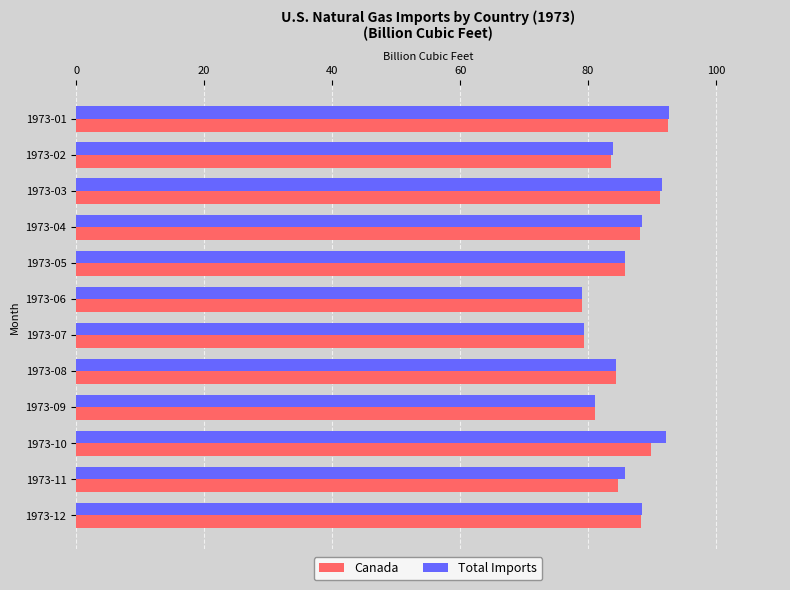

What is the sum of all Total Imports values?

1032.9